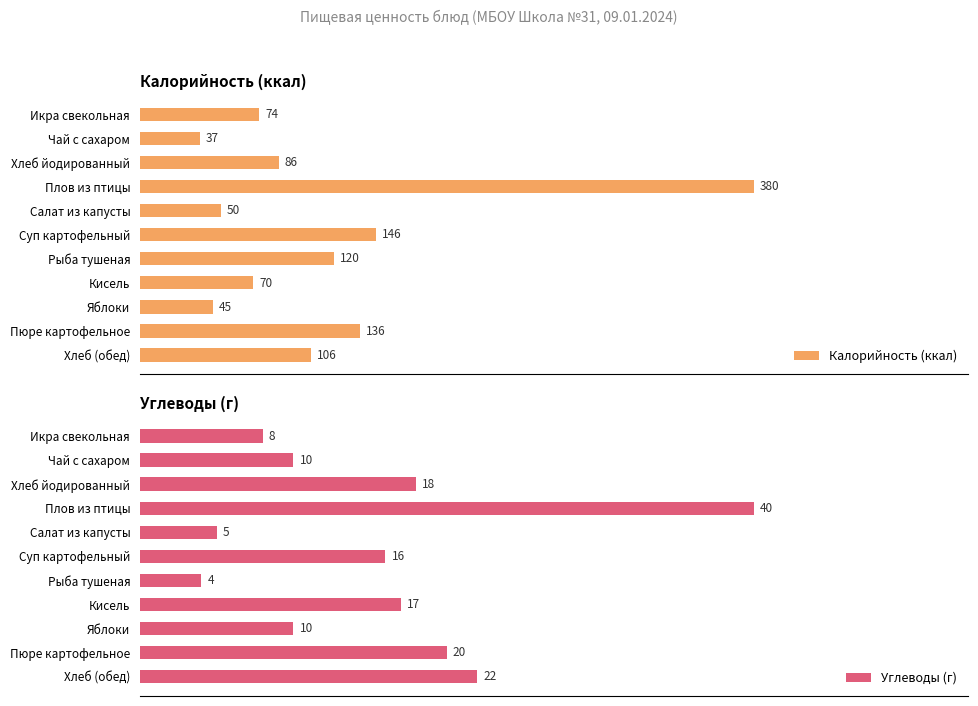

Where is Калорийность (ккал) nearest to the value 208?

Суп картофельный